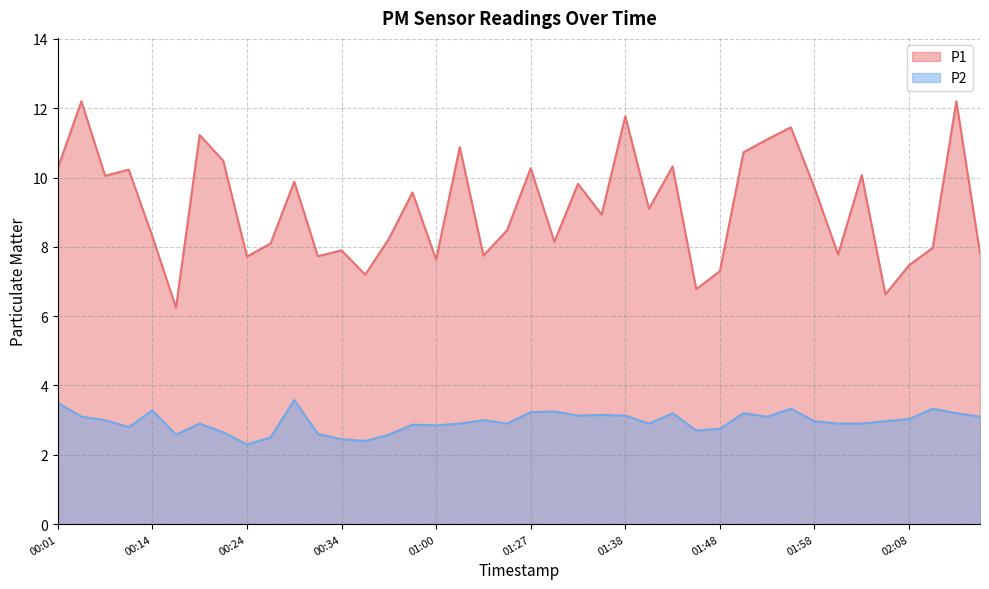

True or false: P2 and P1 cross at least once.

False